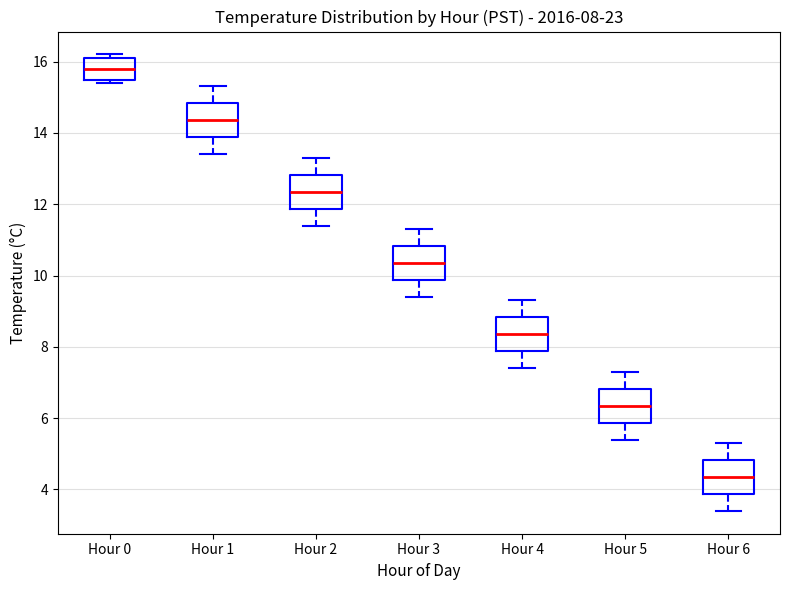

Which box's median line is the lowest?

Hour 6